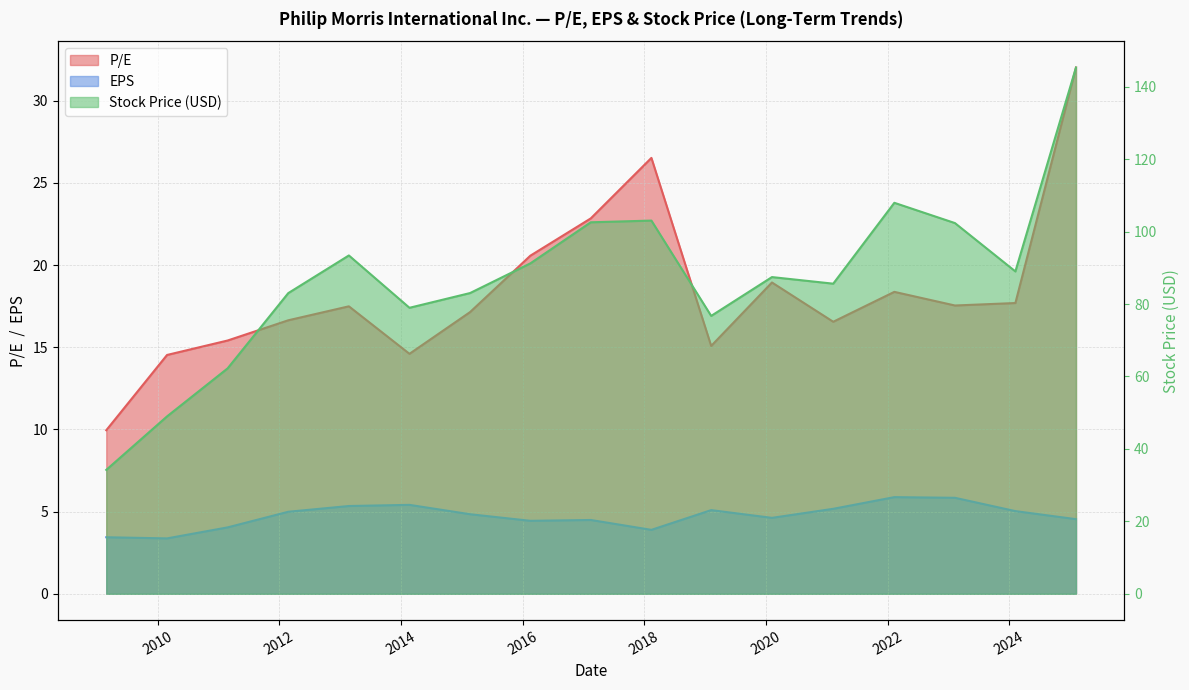

Which series has the widest spread of values?

Stock Price